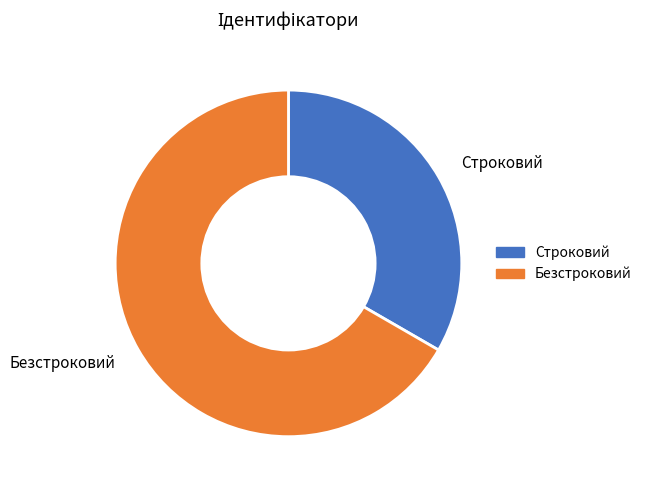

Which has a higher value, Безстроковий or Строковий?

Безстроковий